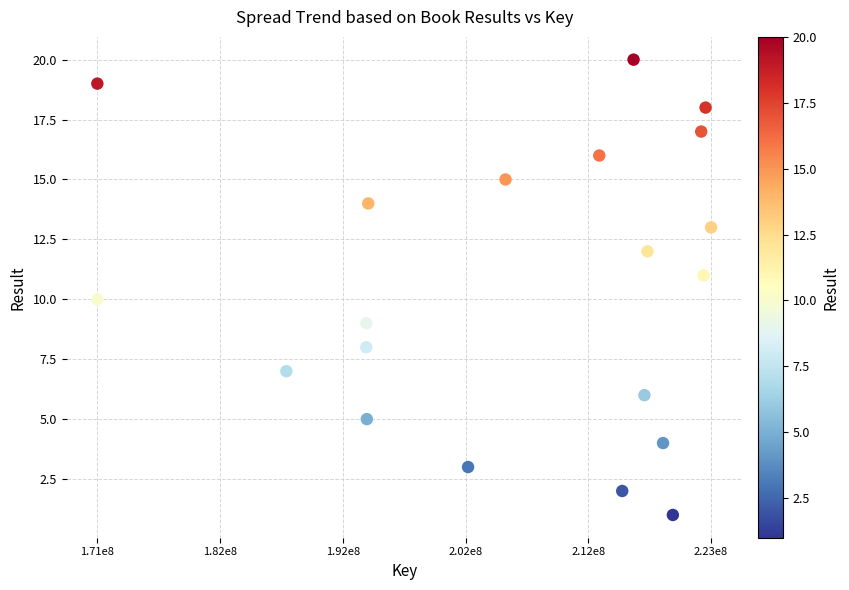

What is the range of Y values (max minus min)?

19